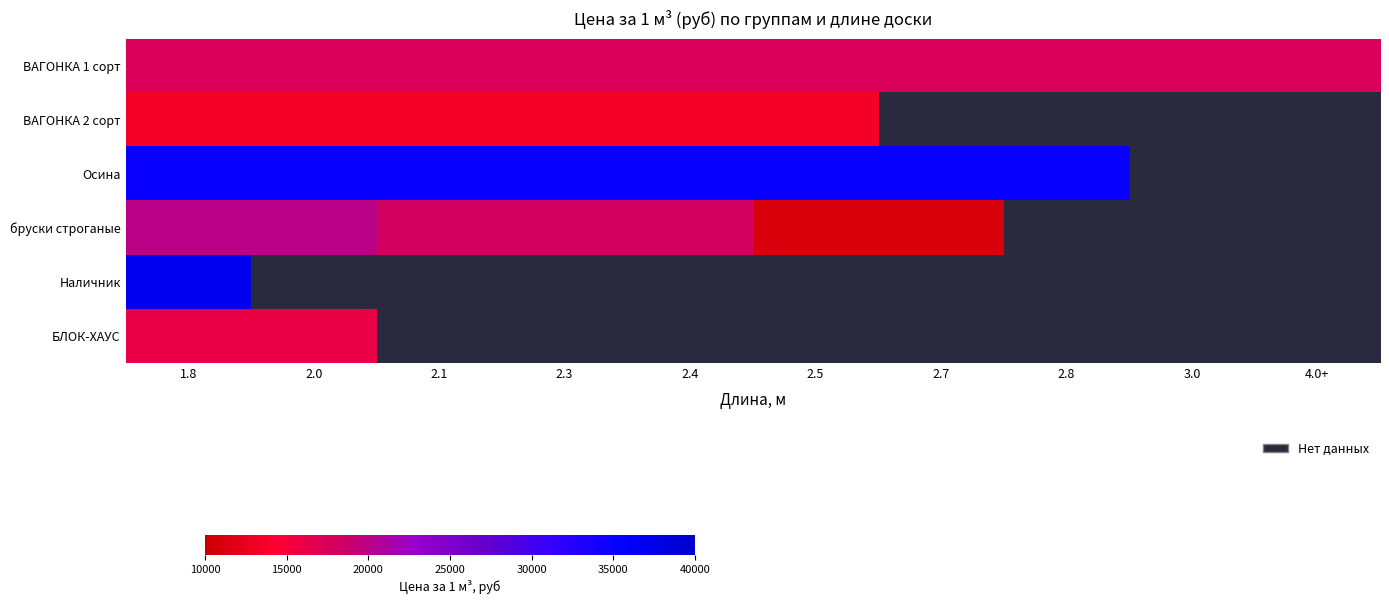

What is the highest value of the БЛОК-ХАУС series?

16000.0